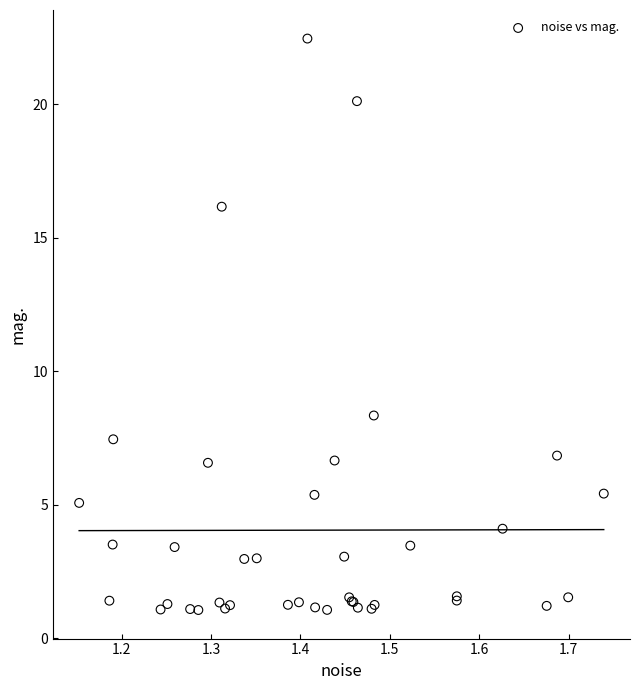

What Y value in the scatter plot is closest to 11?

8.3